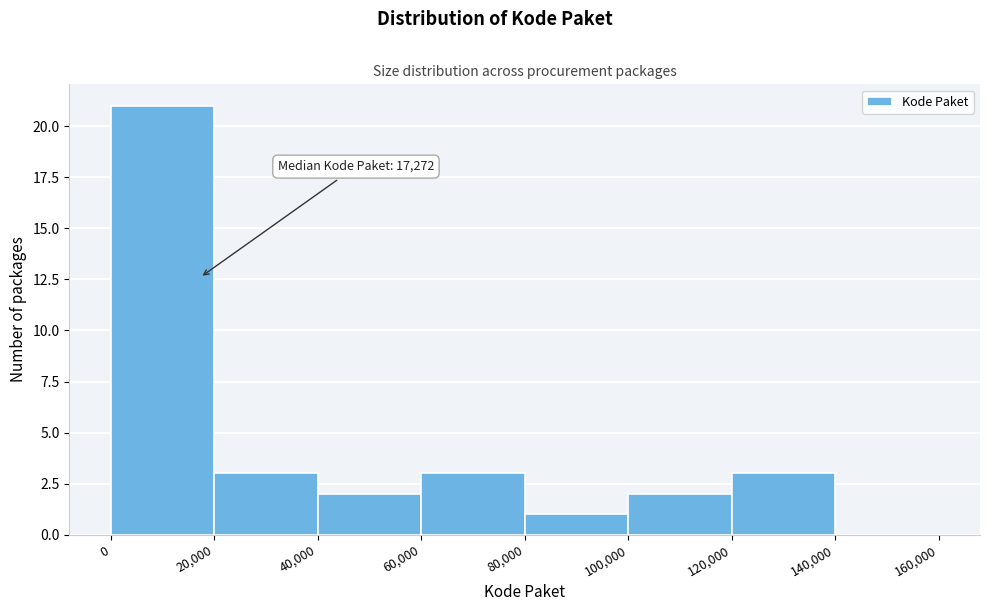

Over which range of the x-axis is the bar tallest?

0 to 20,000